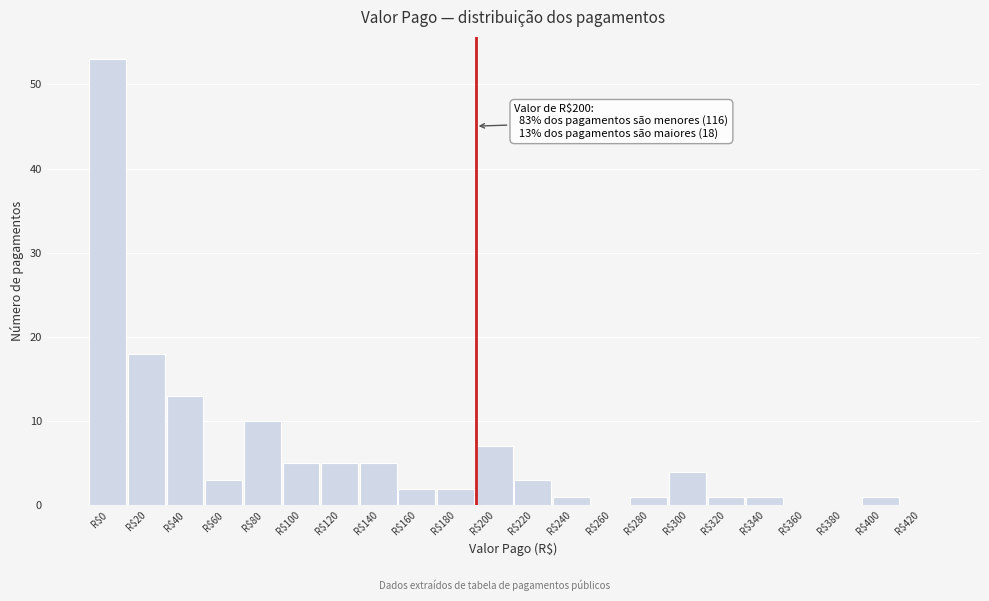

The value at R$120 is 7. True or false?

False